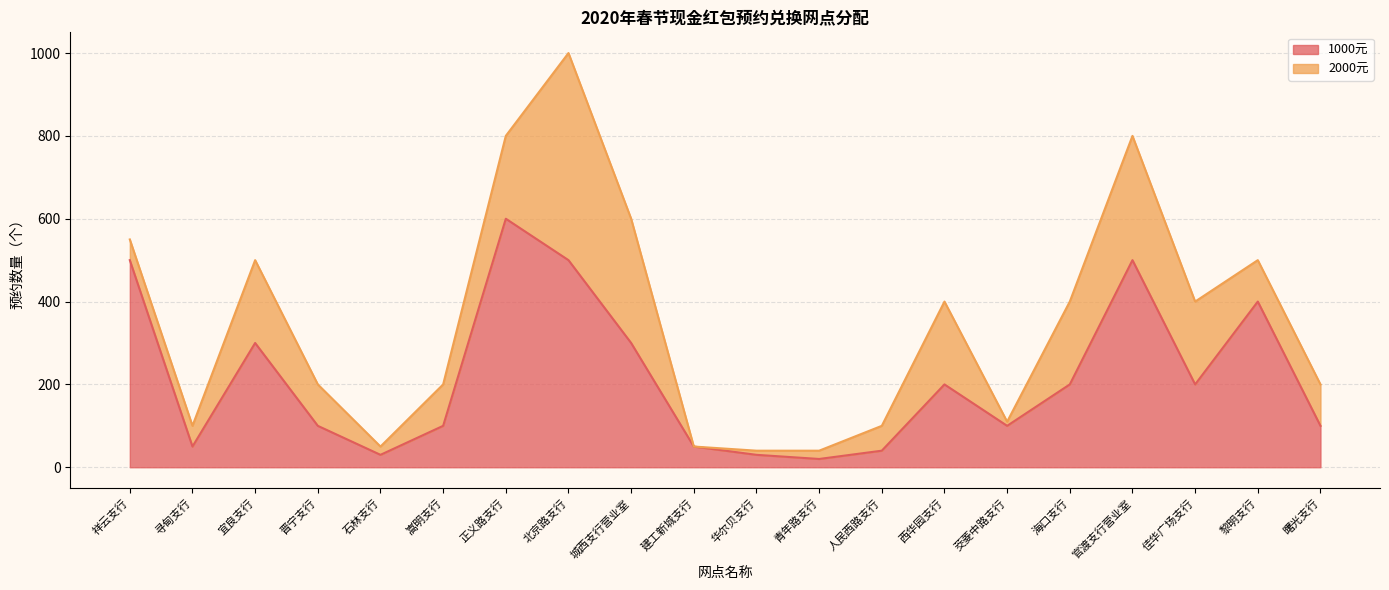

What is the change in value from 正义路支行 to 茭菱中路支行?

-500